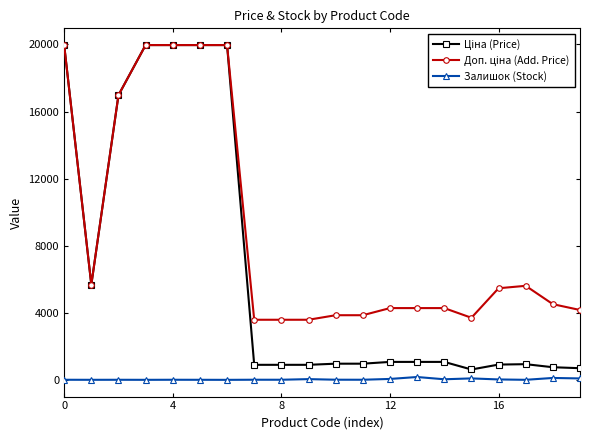

Is this an area chart (filled region under the line)?

No